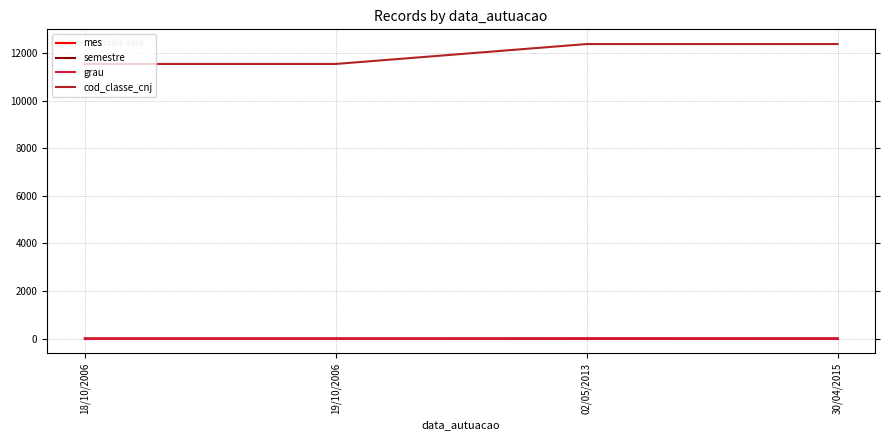

Which series has the largest total across all categories?

cod_classe_cnj